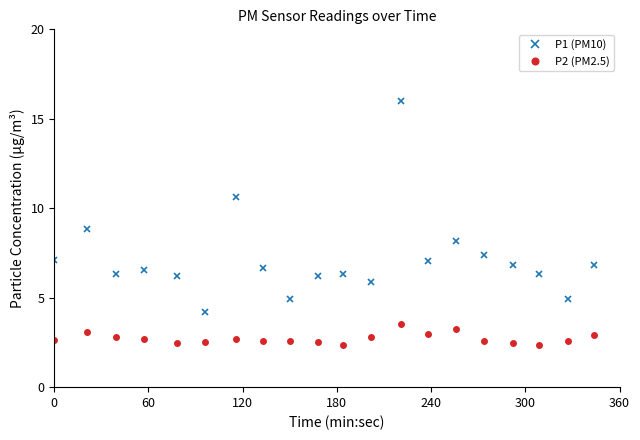

What is the greatest value displayed?

16.0